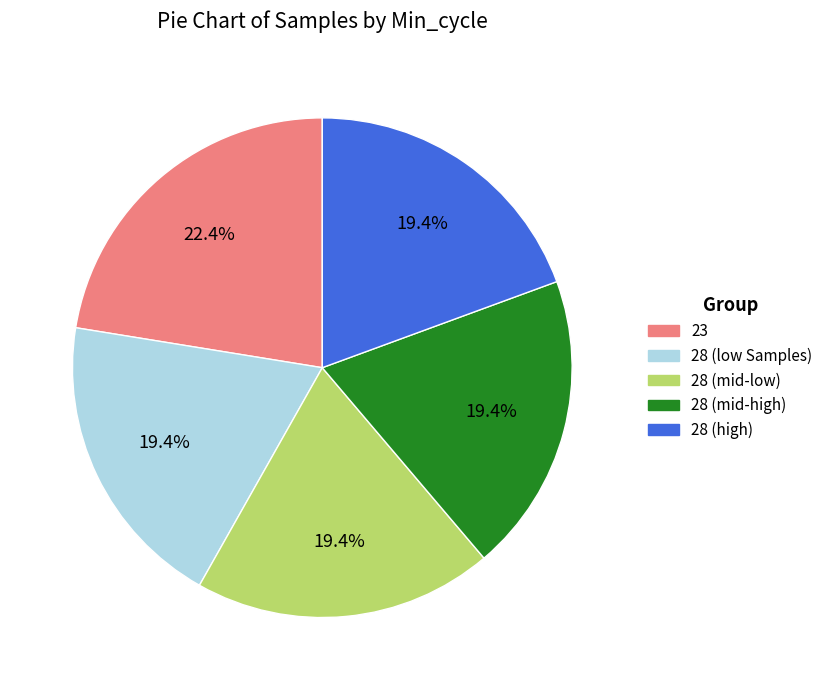

Is there a majority slice in this chart?

No